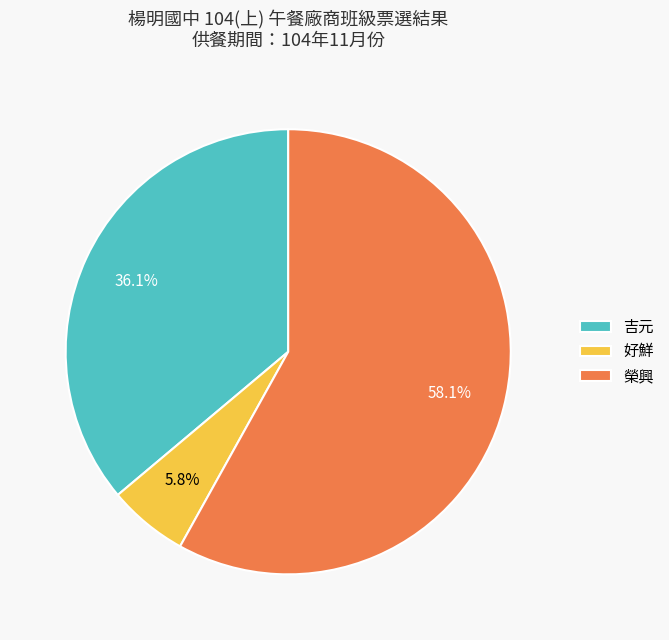

Does 榮興 represent more than half of the total?

Yes